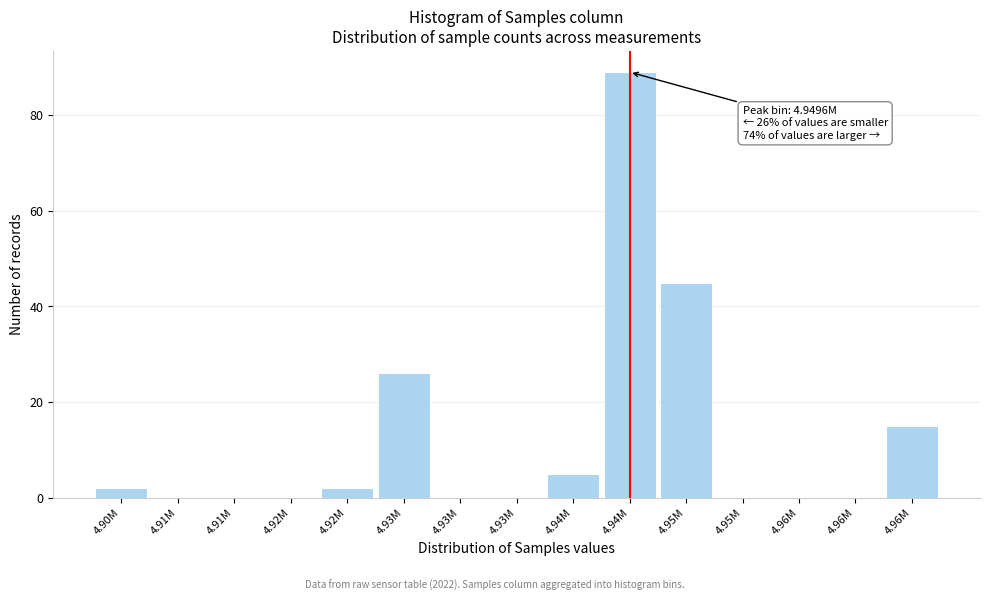

Count the number of categories in the chart.

15